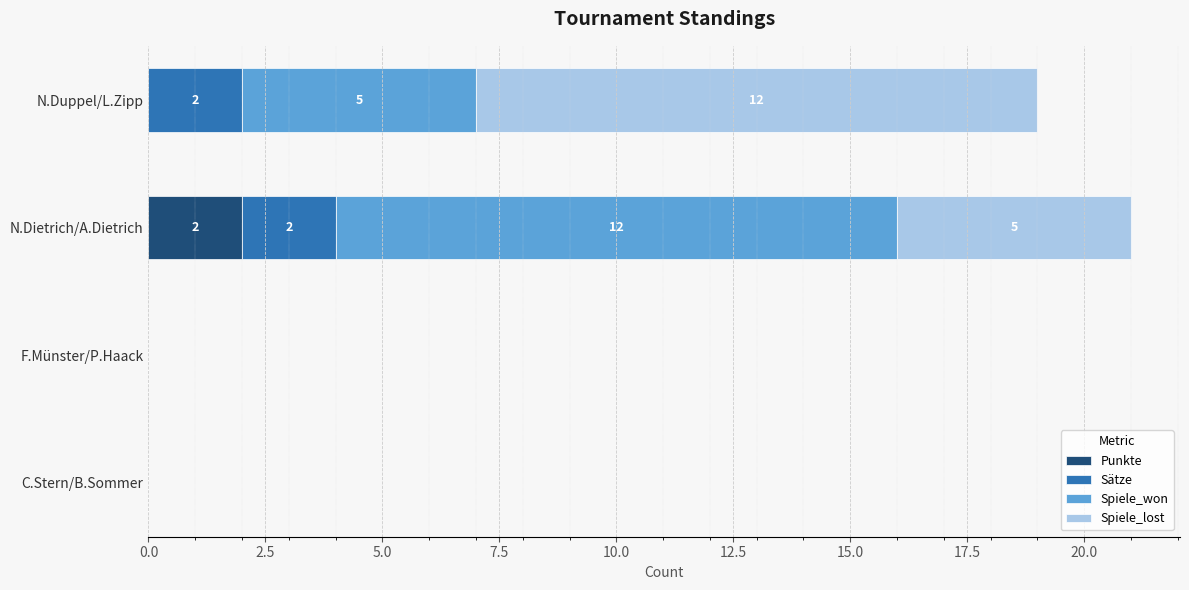

Which category has the highest value in the Punkte series?

N.Dietrich/A.Dietrich